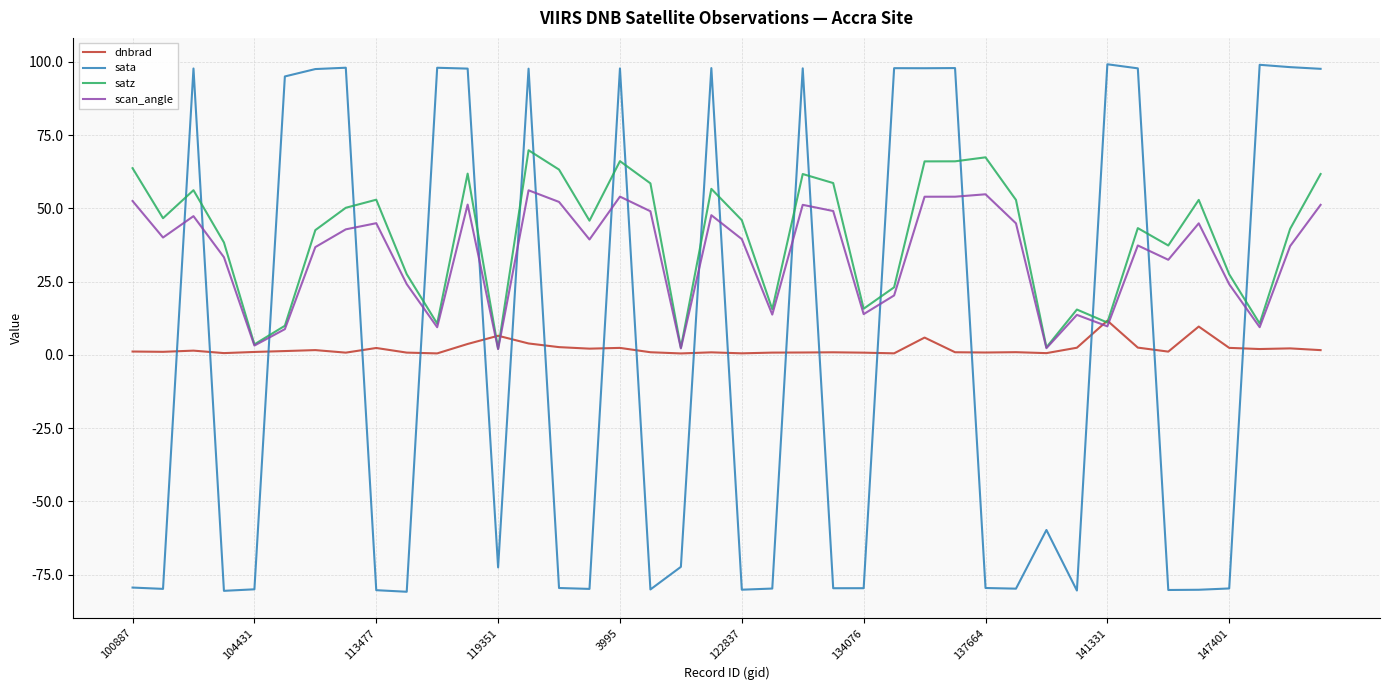

Rank the series by their maximum value, from highest to lowest.

sata, satz, scan_angle, dnbrad